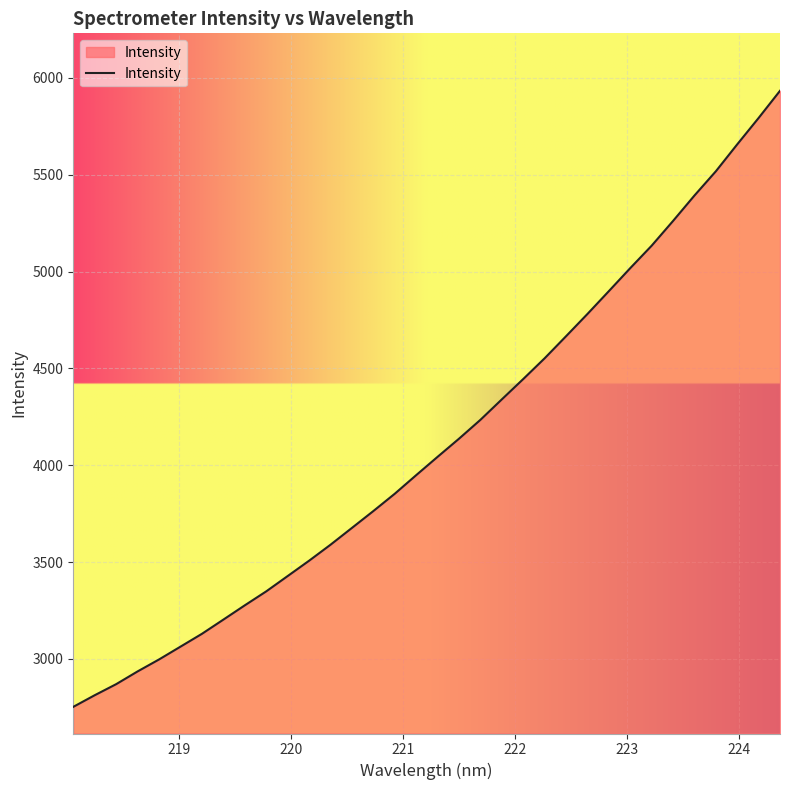

What is the minimum value shown in the chart?

2752.3